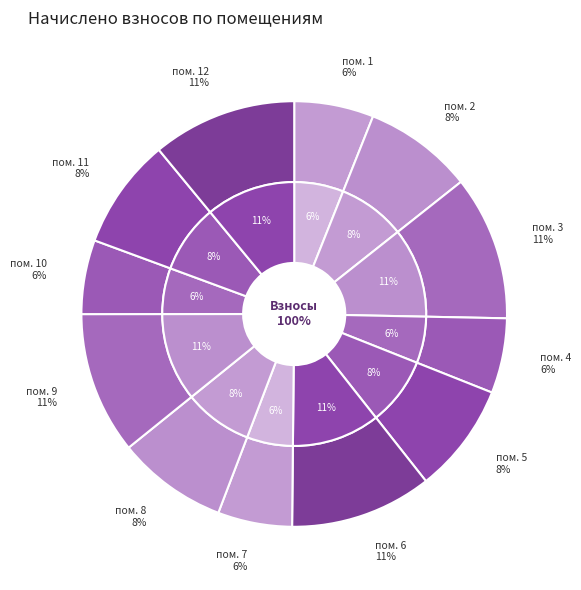

Count the number of slices in the pie.

12